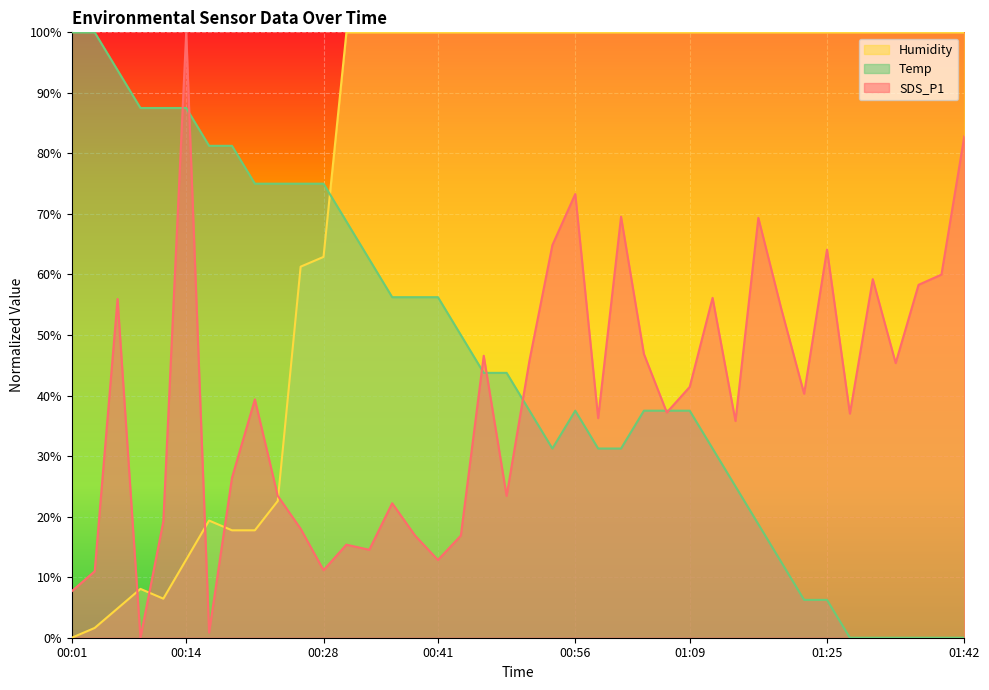

Is it true that Humidity equals 100.0 at 00:56?

True